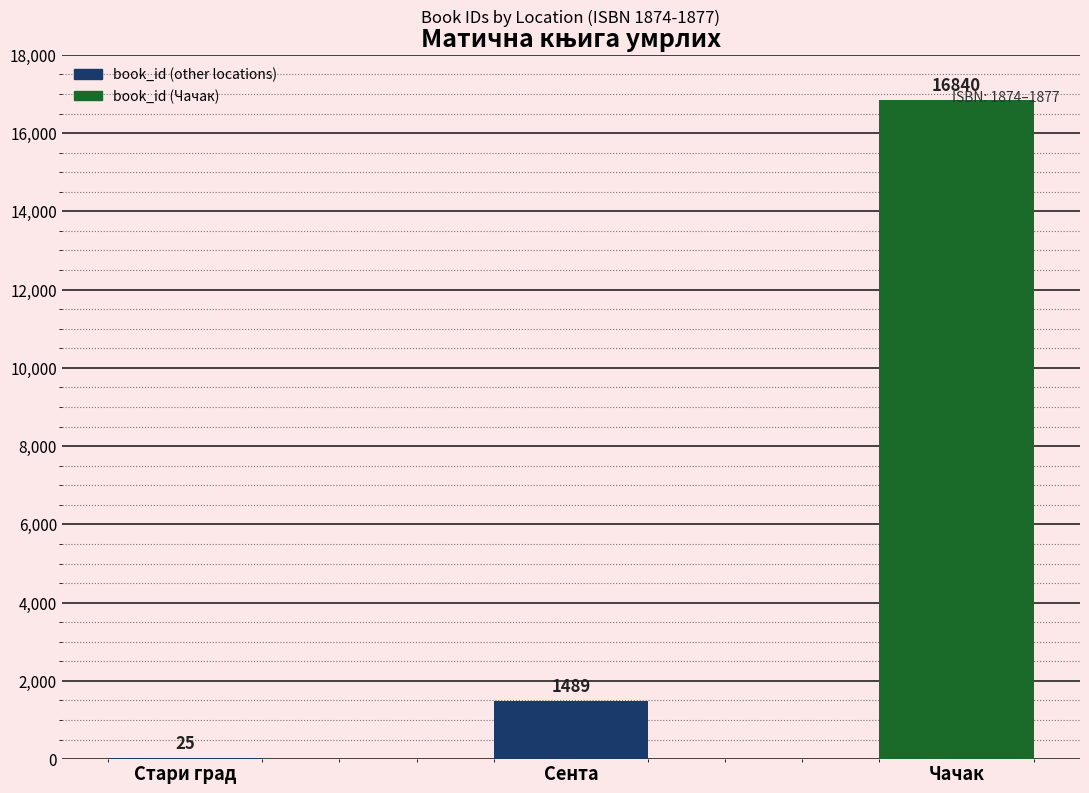

Where is the data nearest to the value 8432?

Сента